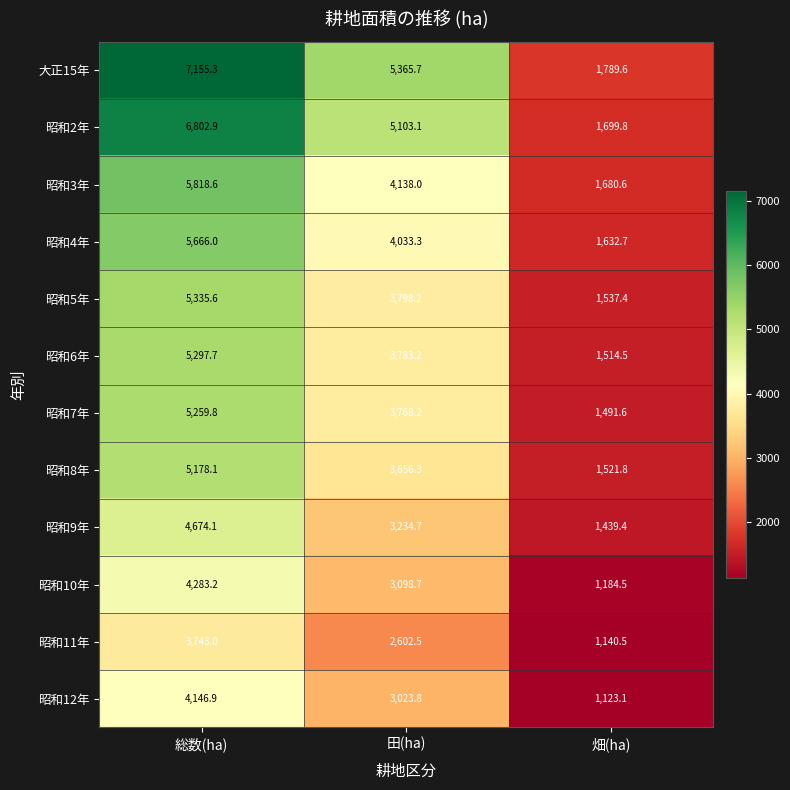

List the series in order of their peak value, highest first.

大正15年, 昭和2年, 昭和3年, 昭和4年, 昭和5年, 昭和6年, 昭和7年, 昭和8年, 昭和9年, 昭和10年, 昭和12年, 昭和11年